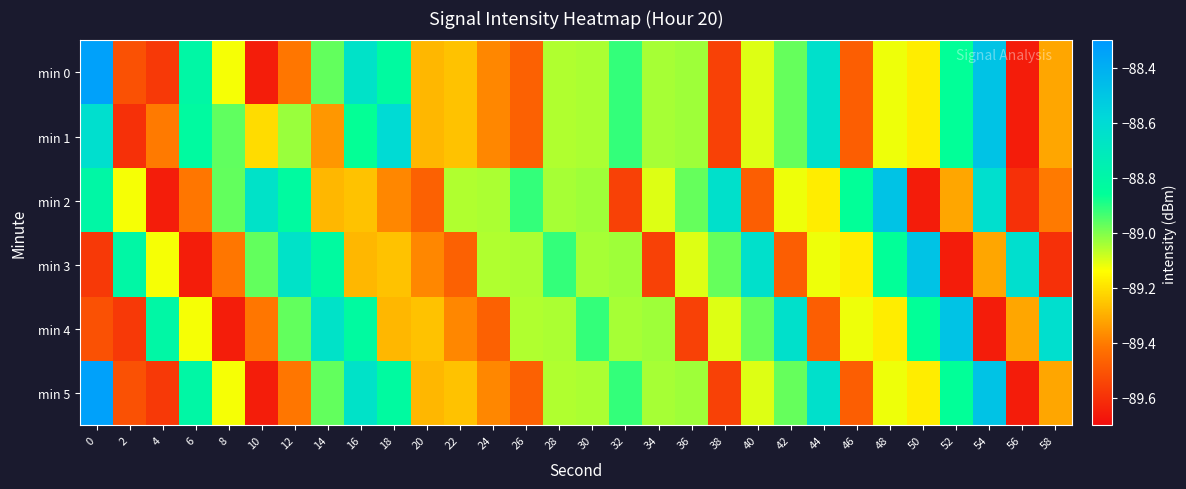

Which series has the widest spread of values?

min 0